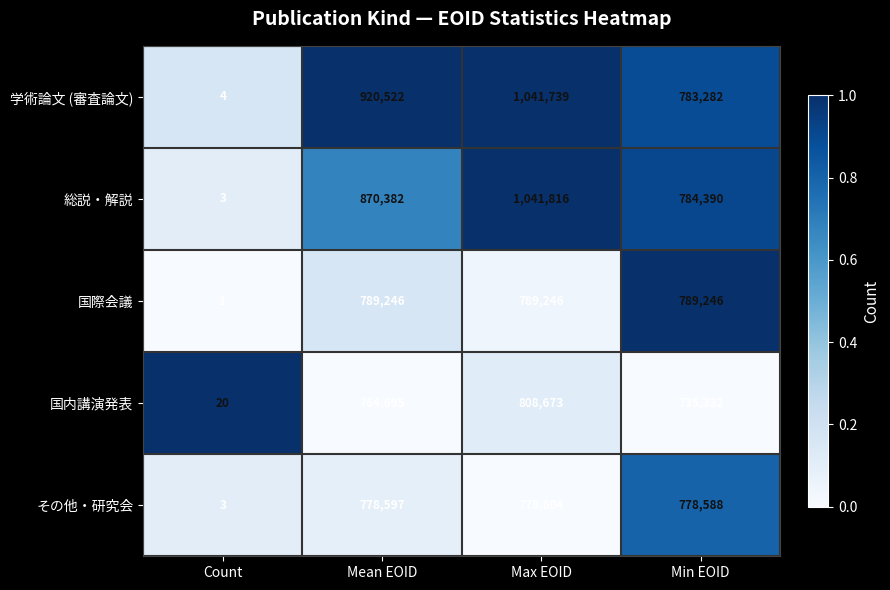

Which series has the largest total across all categories?

学術論文 (審査論文)